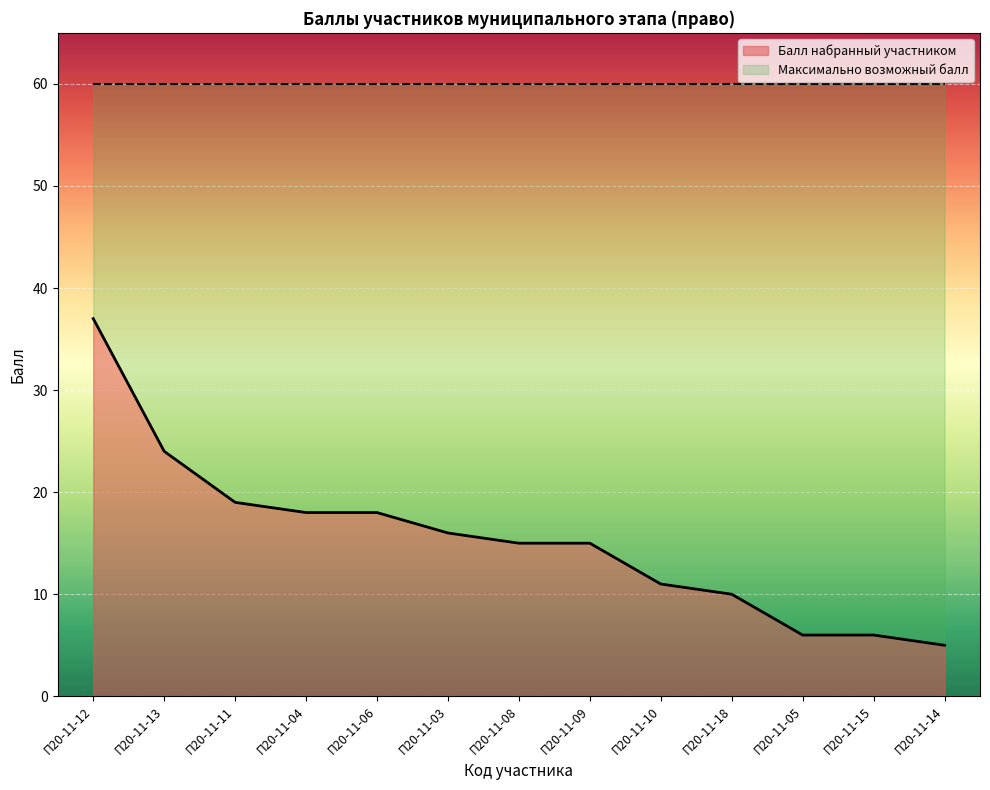

How many lines are shown in the chart?

1